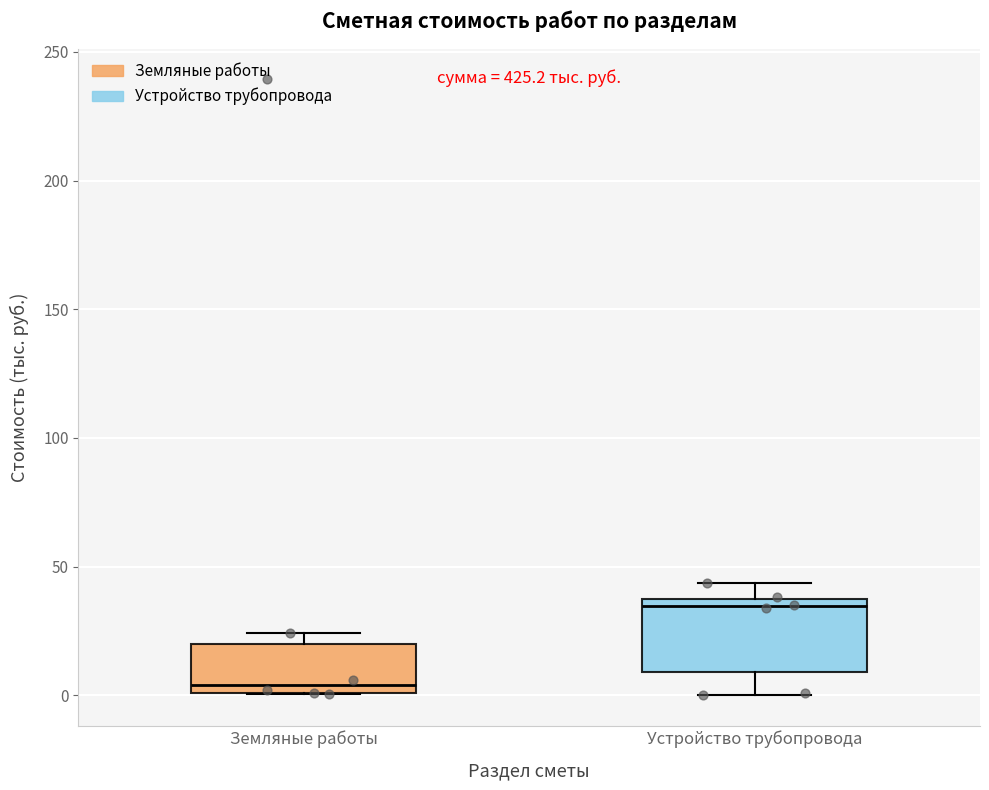

Where is the lower edge of the box for Земляные работы on the y-axis? The values are not printed on the chart, so give them approximately, as read against the axis.

0